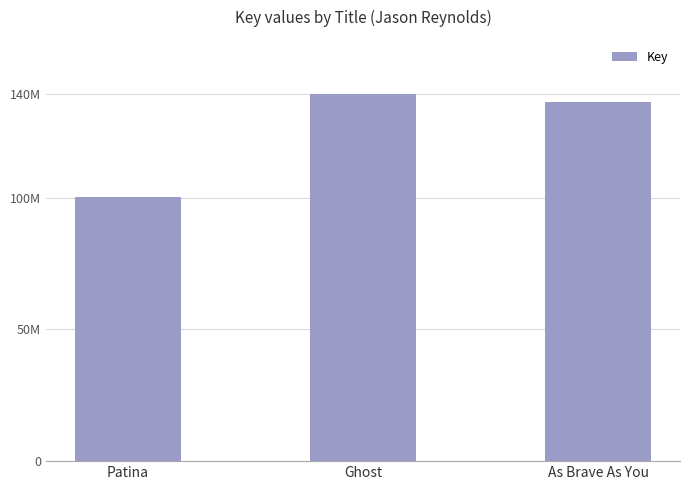

What is the smallest value displayed?

100161080